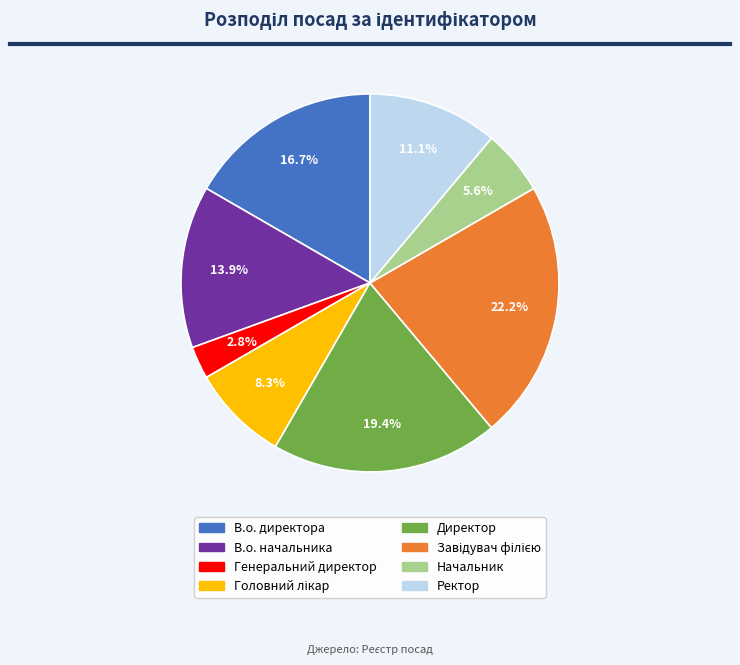

Is there a majority slice in this chart?

No